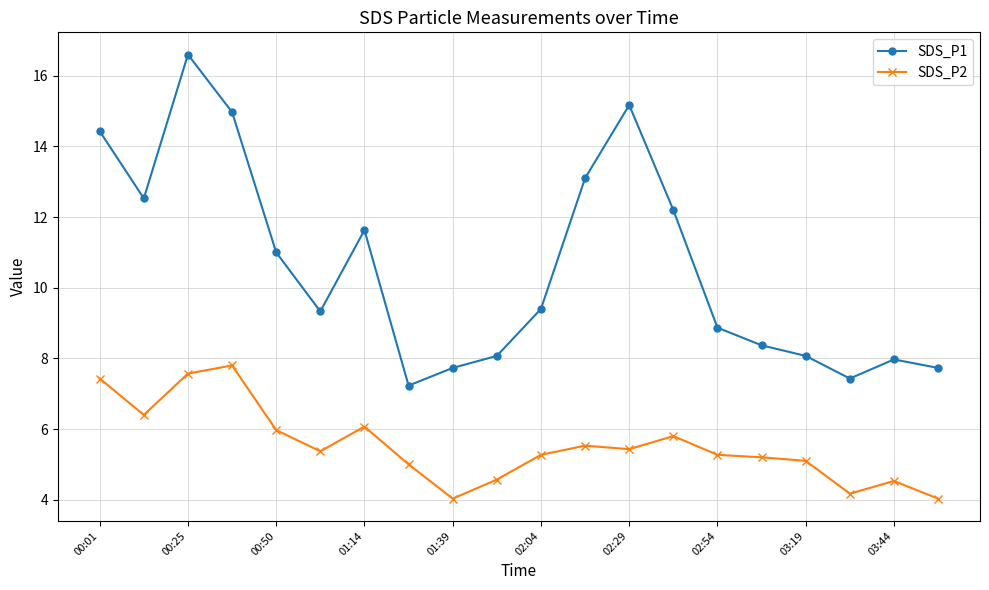

True or false: SDS_P1 and SDS_P2 cross at least once.

False